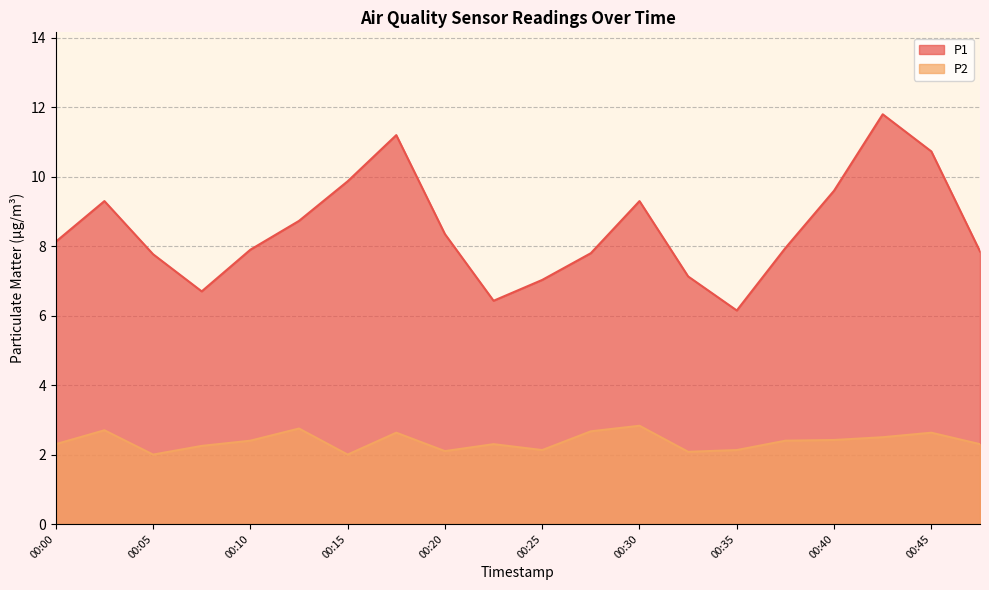

Which series has the largest range (max minus min)?

P1